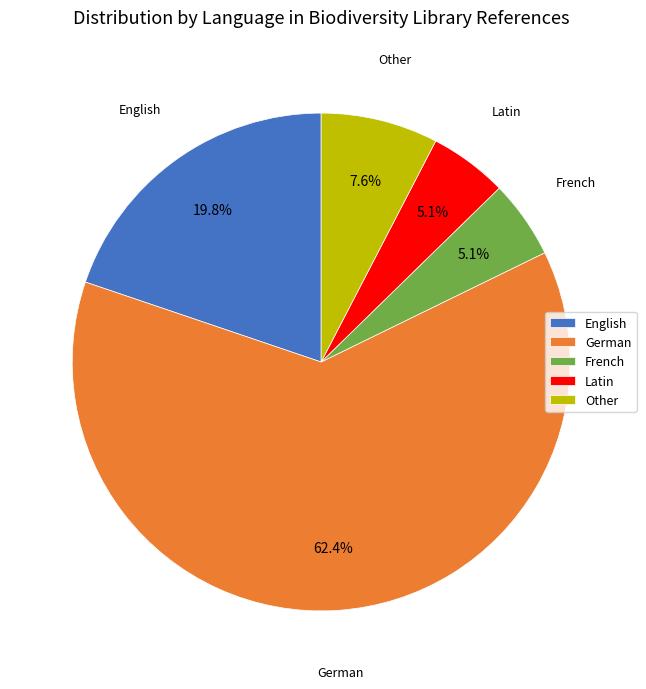

To the nearest percent, what percentage of the pie is Latin?

5%